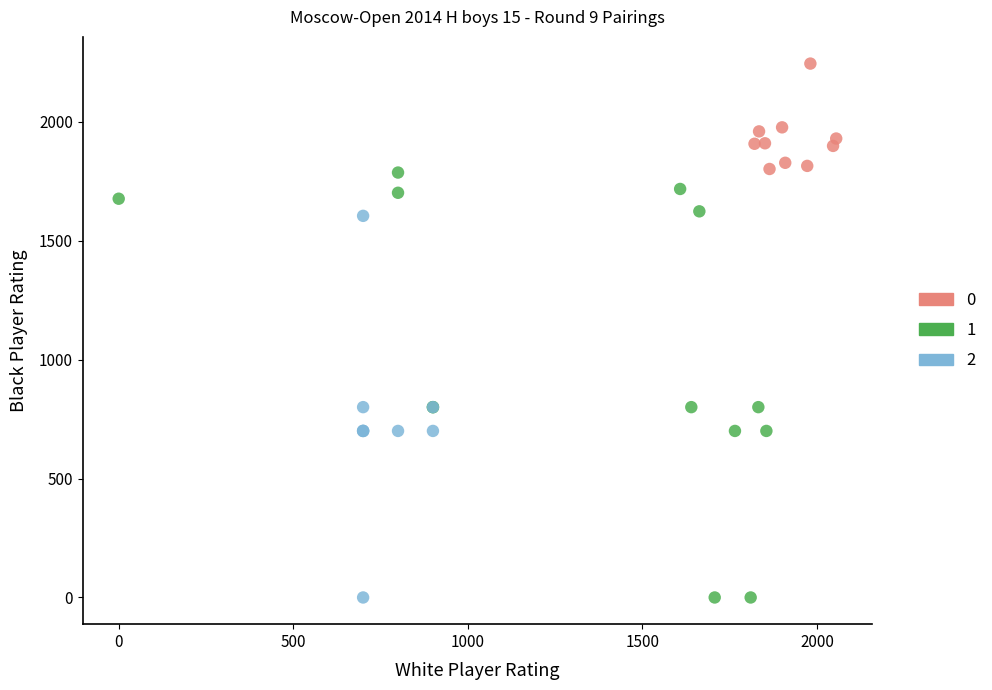

What are all the series names shown in the legend?

0, 1, 2